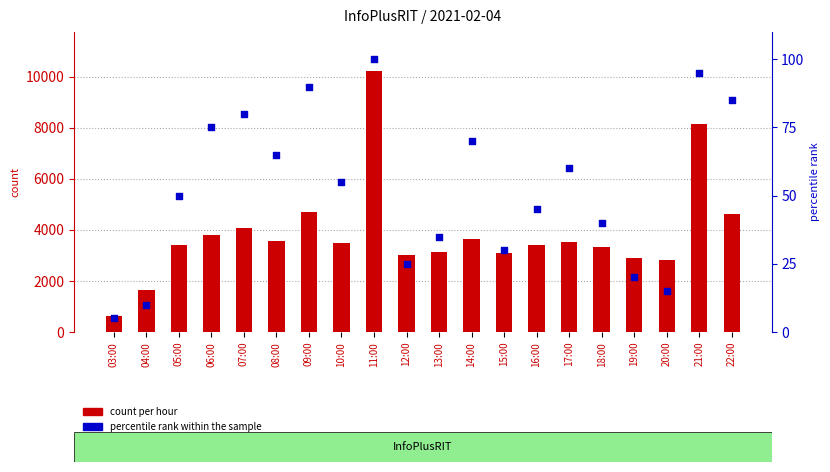

Which series has the widest spread of Y values?

count per hour